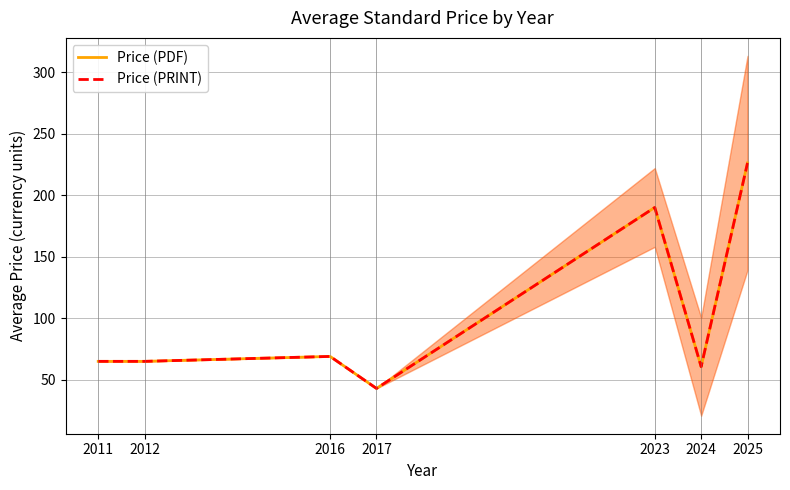

At which category does the chart reach its minimum across all series?

2017